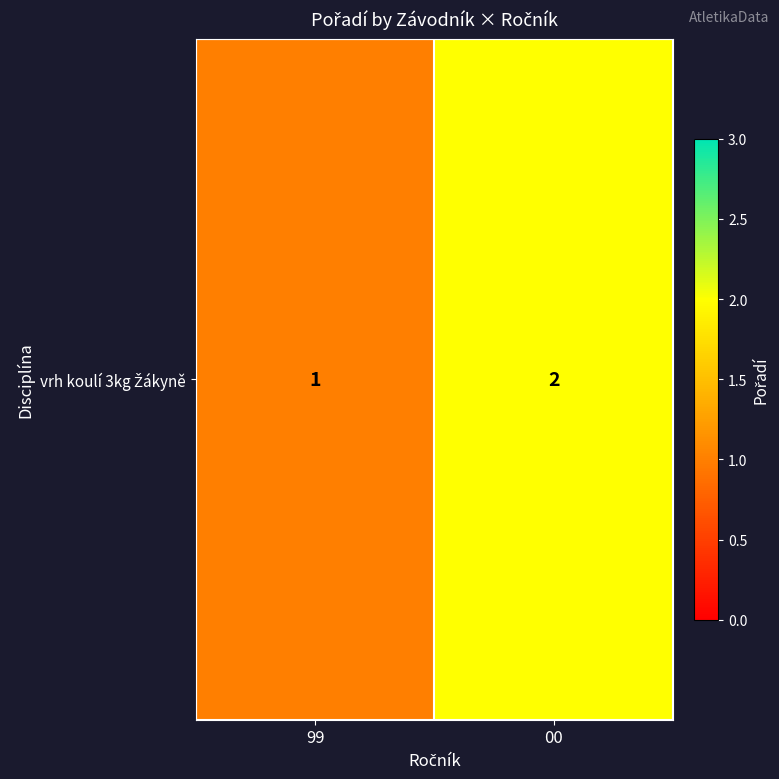

What is the difference between the maximum and minimum values?

1